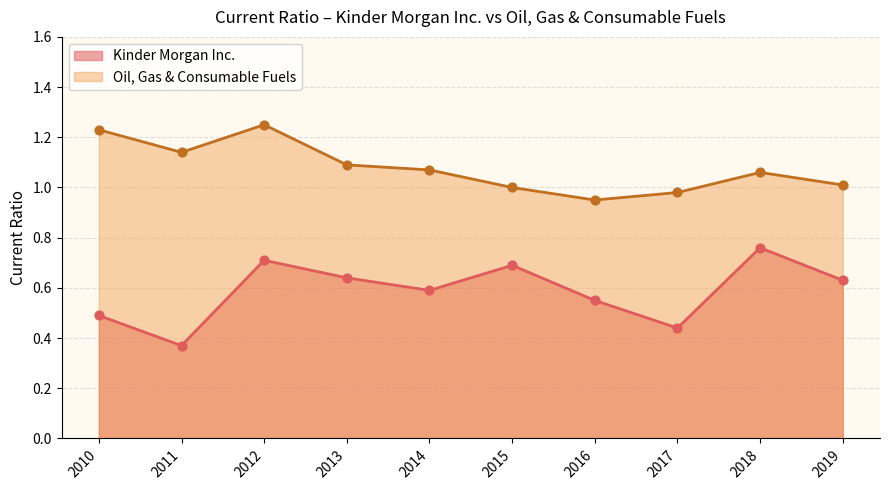

At which category is the sum across all series the highest?

2012